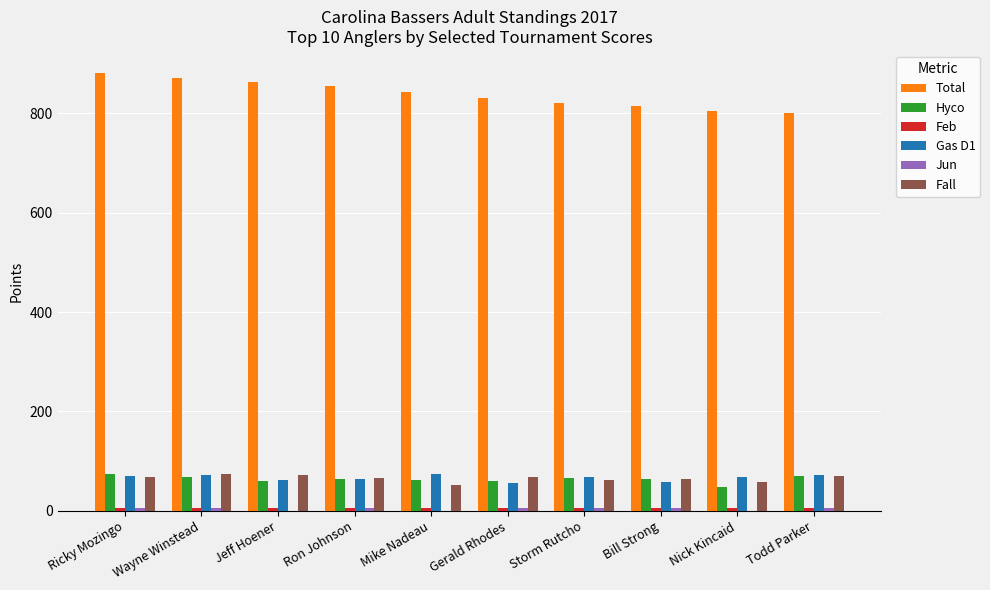

The Fall series shows 74 at Wayne Winstead. True or false?

True